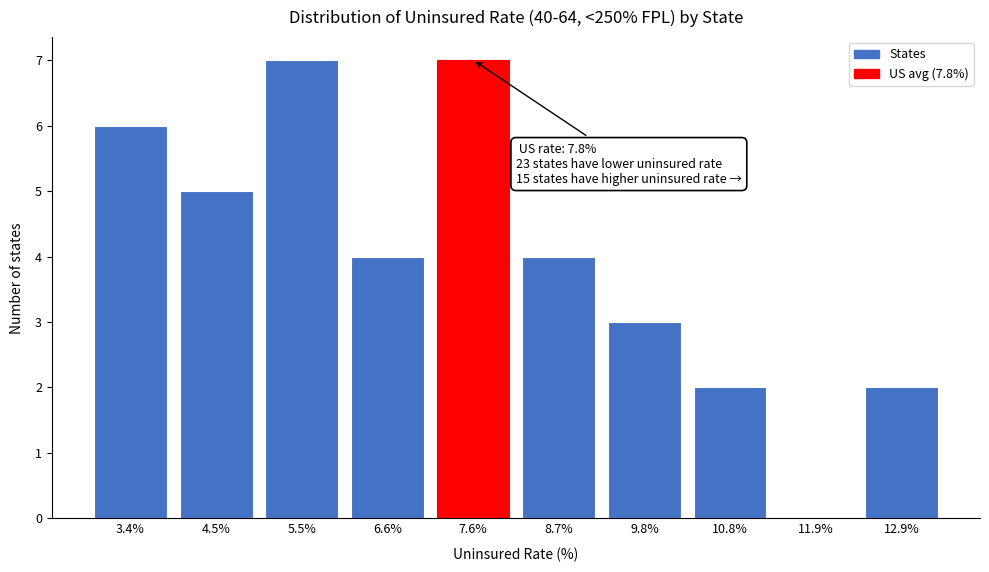

Reading left to right, transcribe all the data shown in this chart.

3.4%=6	4.5%=5	5.5%=7	6.6%=4	7.6%=7	8.7%=4	9.8%=3	10.8%=2	11.9%=0	12.9%=2